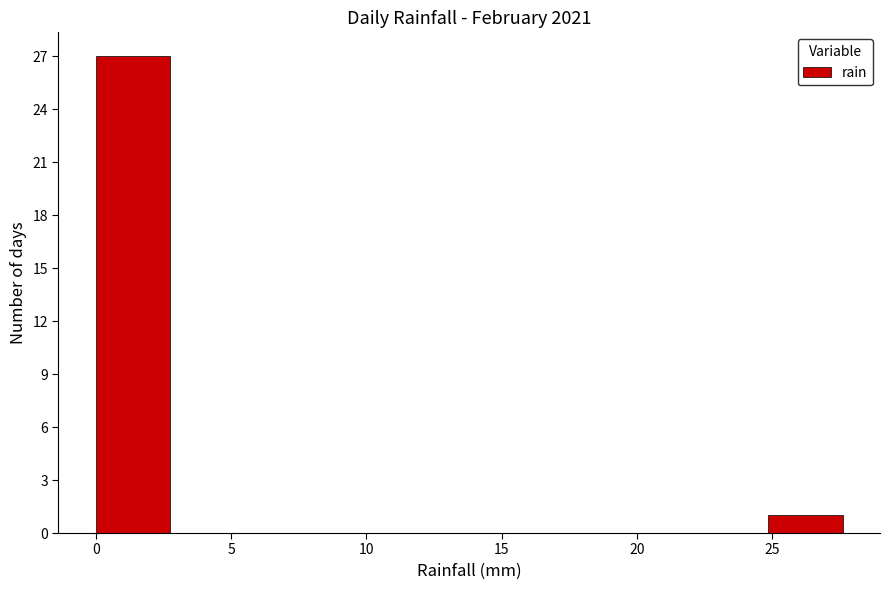

Reading left to right, transcribe this chart: for each bar, give the range it covers on the x-axis and its height. Neither the bar edges nor the heights are printed on the chart, so give them approximately, as read against the axes.

0.0 to 3.0: 27
3.0 to 5.5: 0
5.5 to 8.5: 0
8.5 to 11.0: 0
11.0 to 14.0: 0
14.0 to 16.5: 0
16.5 to 19.5: 0
19.5 to 22.0: 0
22.0 to 25.0: 0
25.0 to 27.5: 1